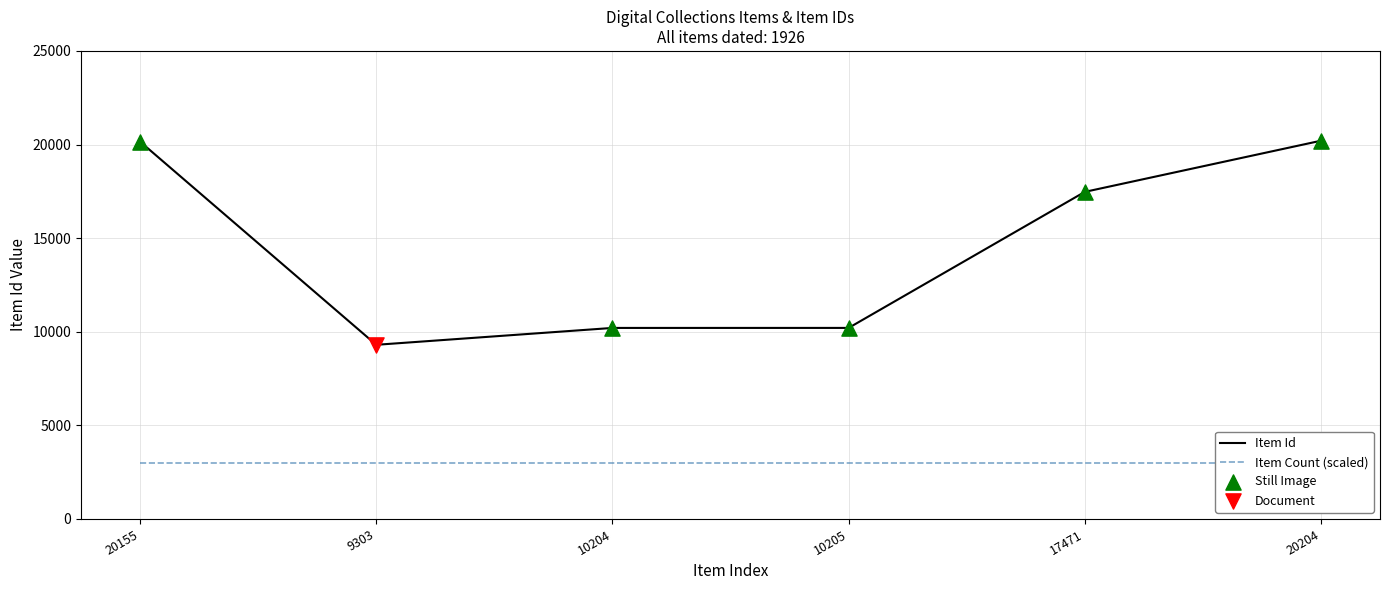

Which has a higher value, 9303 or 17471?

17471